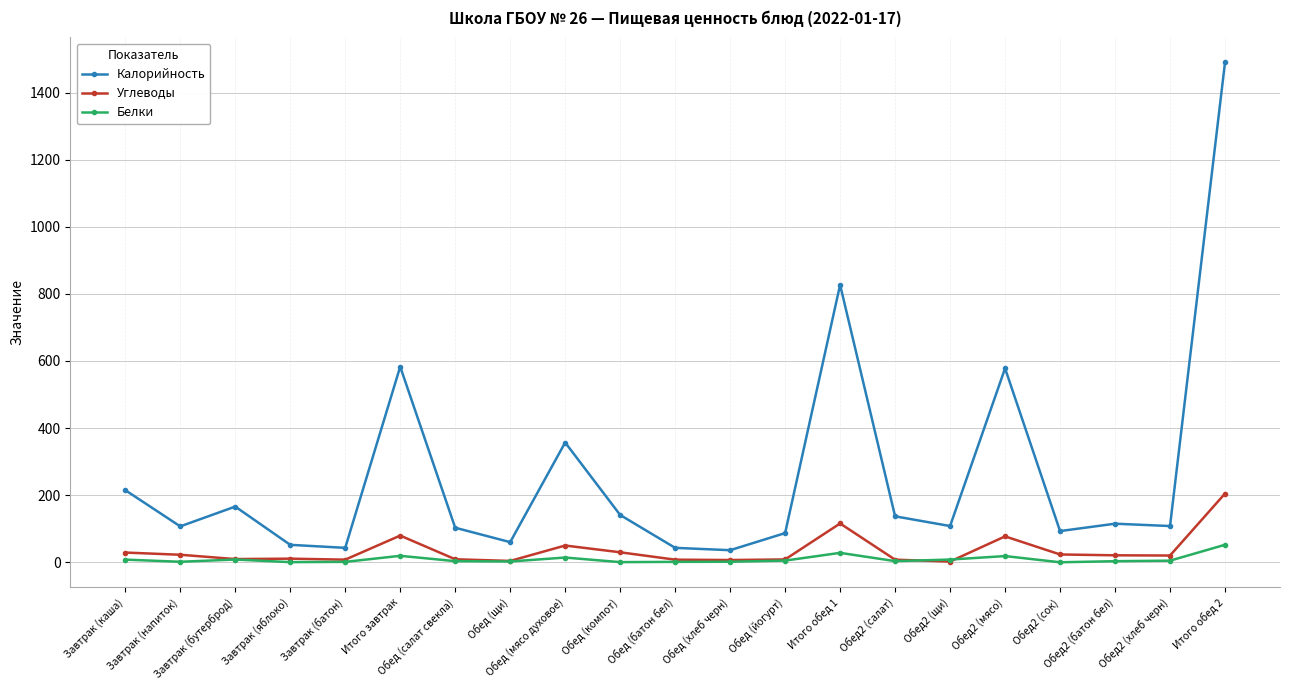

Does the chart display data point markers on the line(s)?

Yes